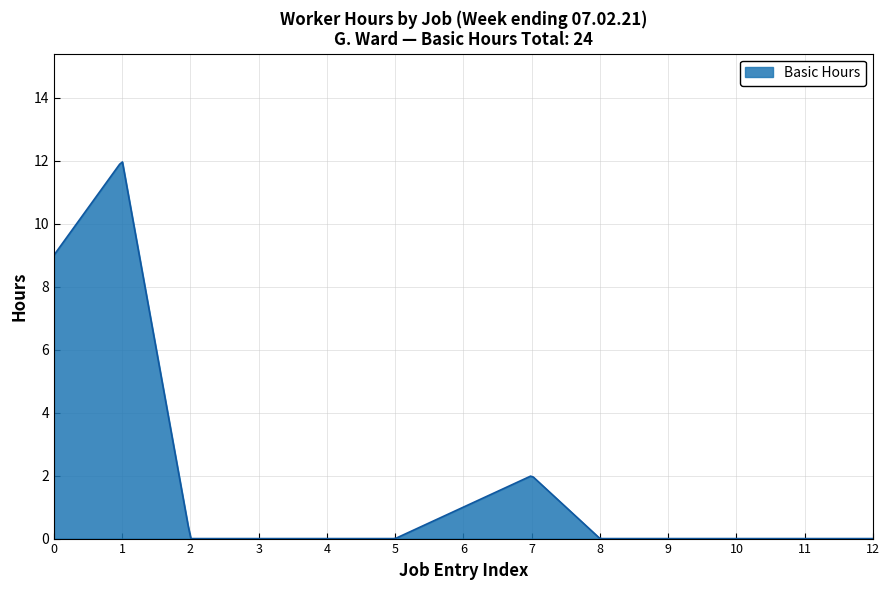

What is the maximum value shown in the chart?

12.0